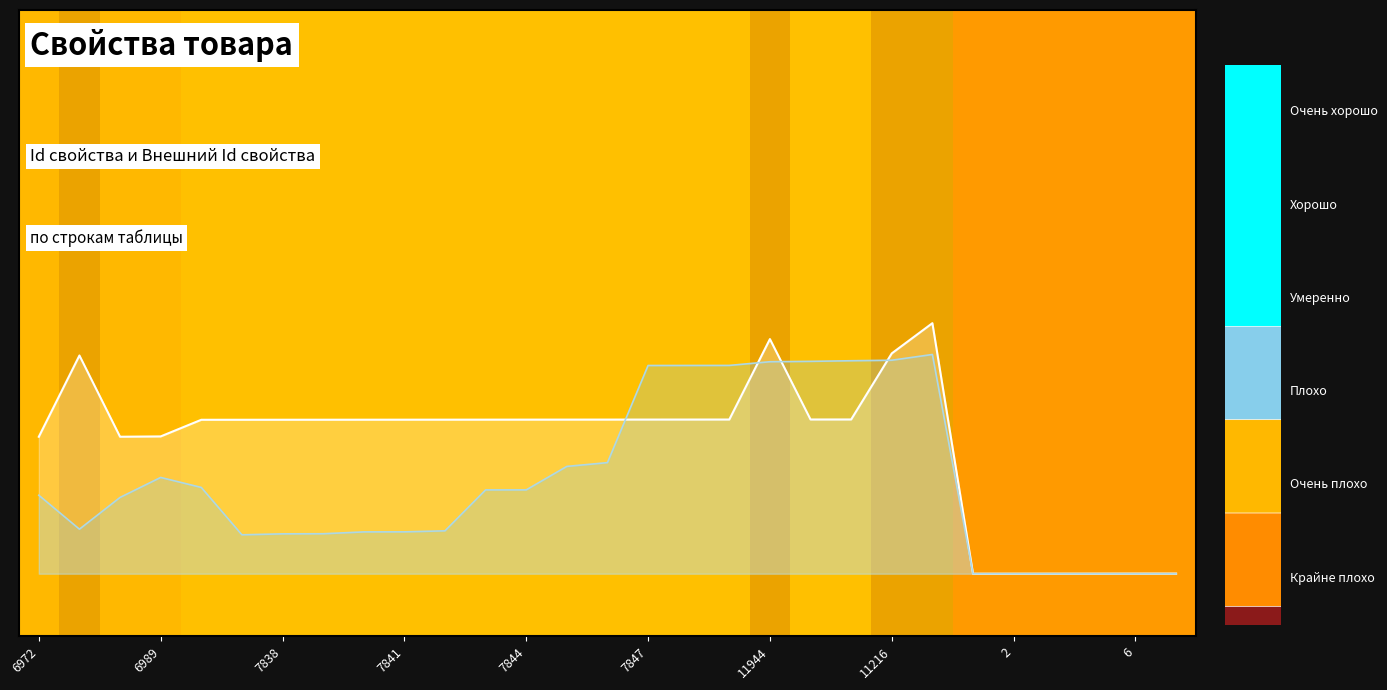

Is it true that Внешний Id свойства equals 0.1 at 7838?

False